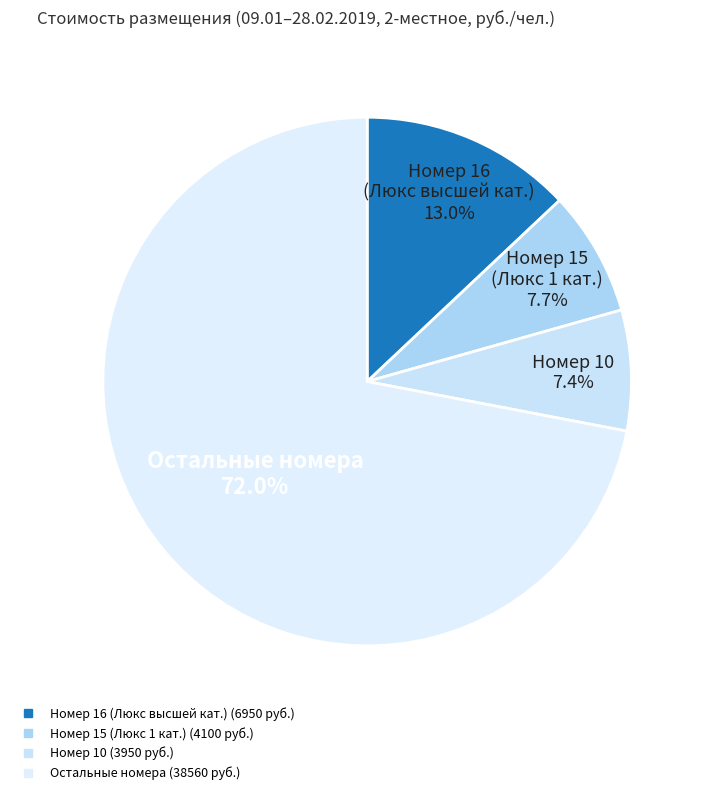

Count the number of slices in the pie.

4